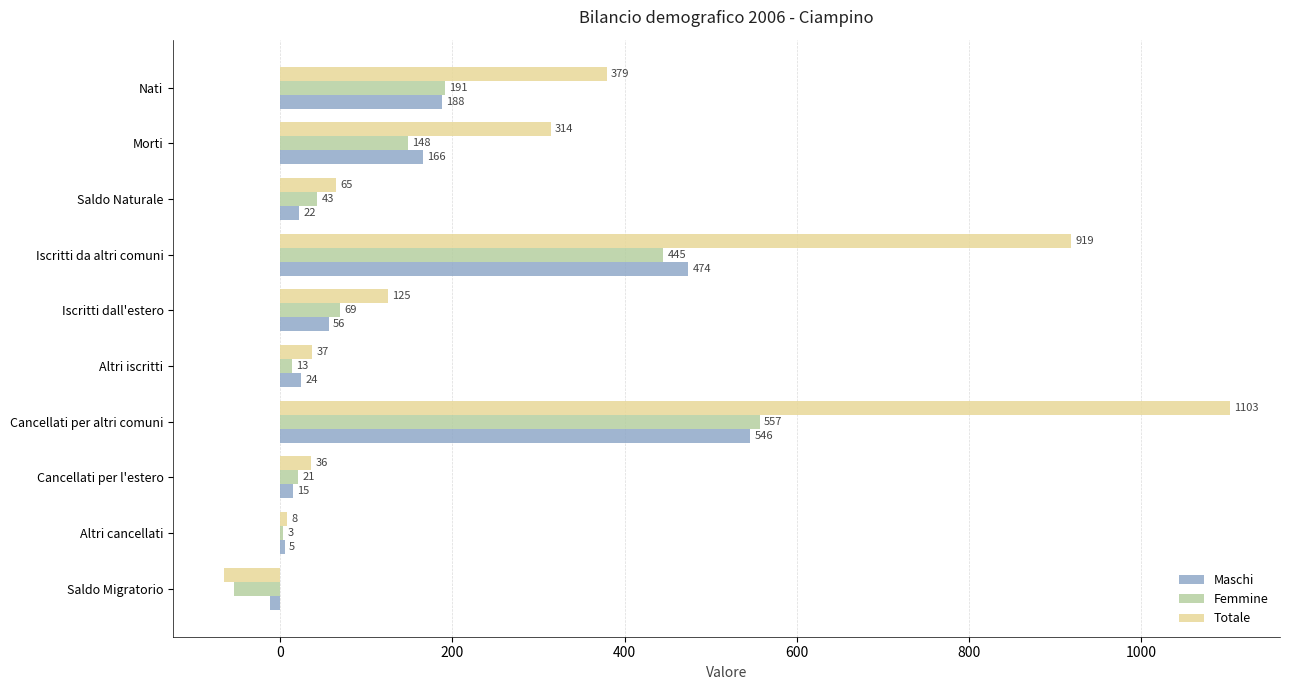

What are all the series names shown in the legend?

Maschi, Femmine, Totale